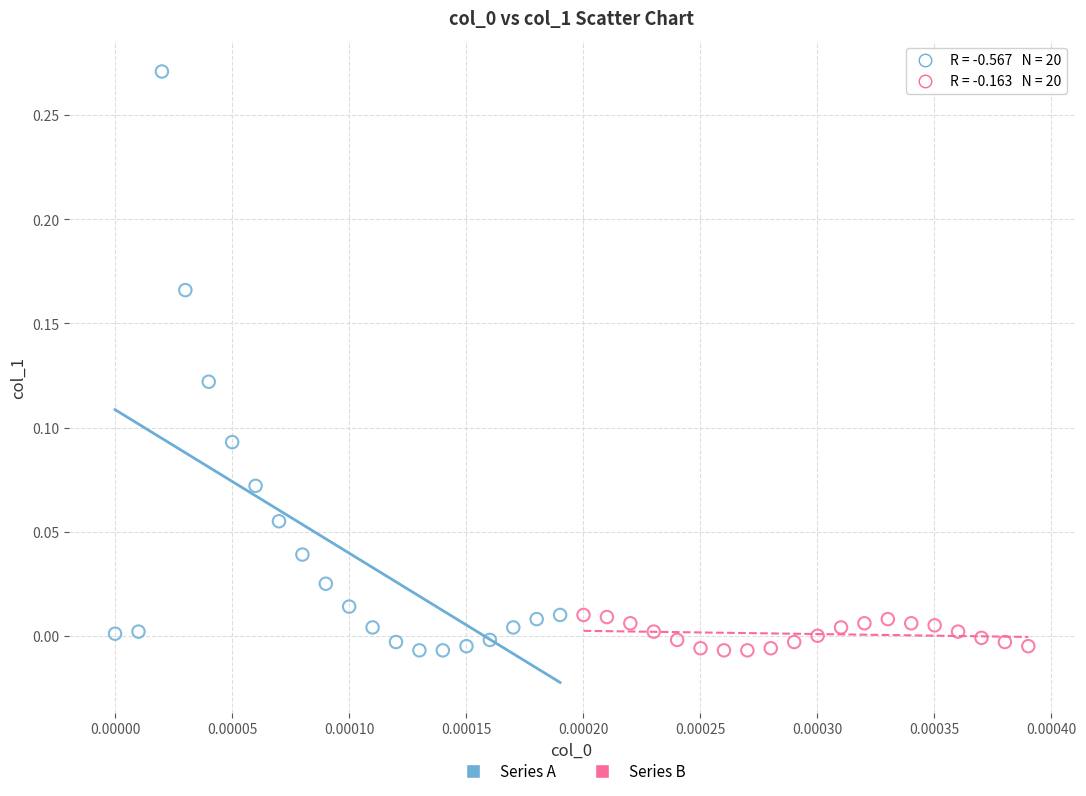

Which series has the widest spread of Y values?

Series A